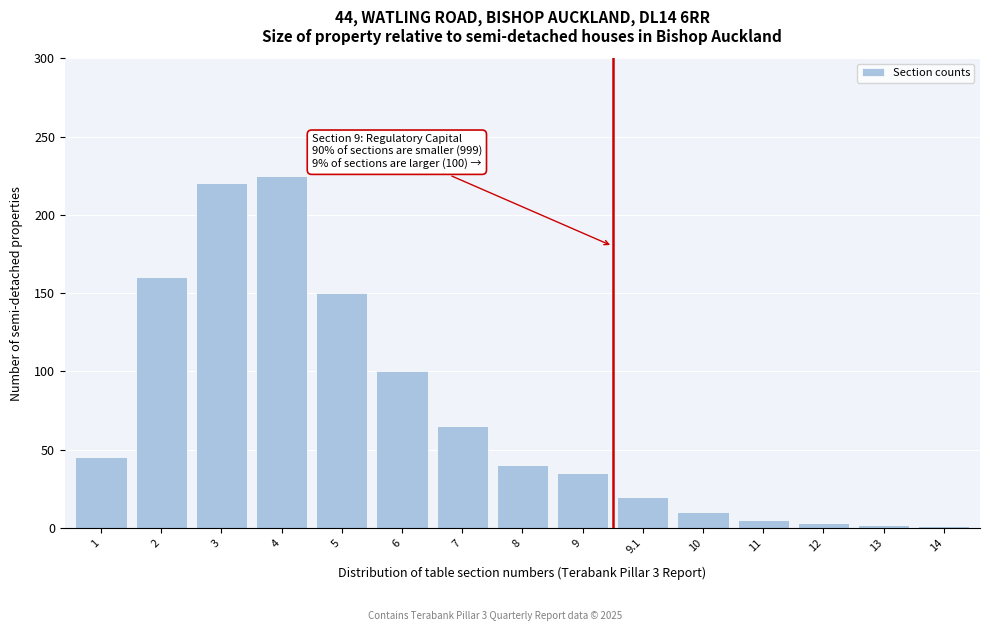

What is the difference between the second highest and minimum values?

219